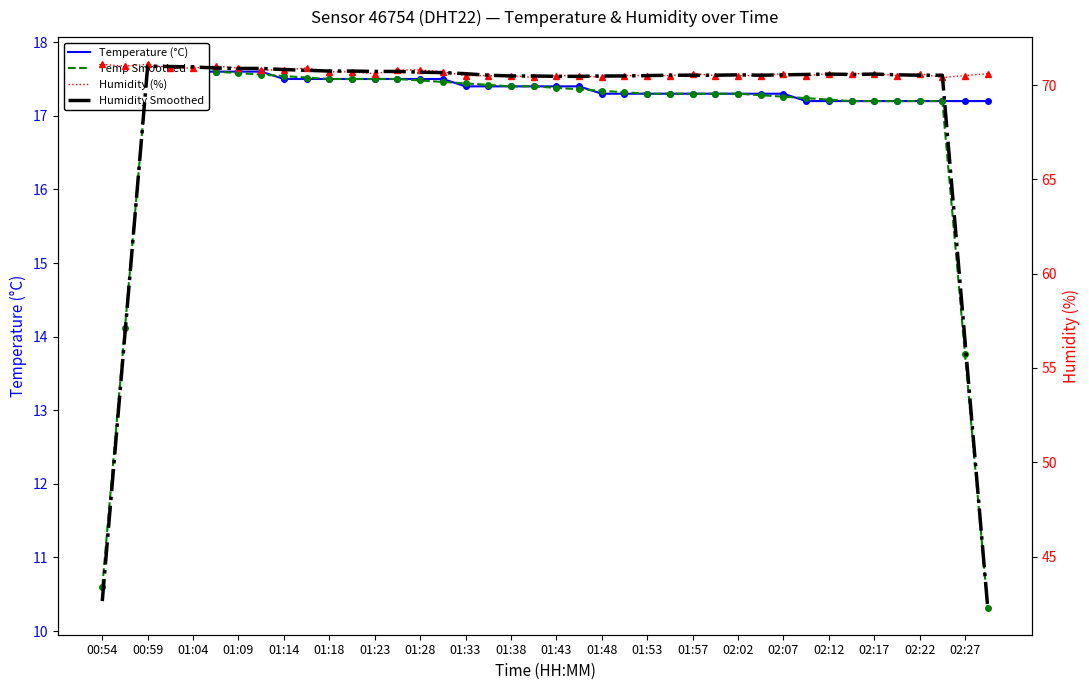

Reading right to left, list all the values displayed in this chart.

Temperature (°C): 17.2	17.2	17.2	17.2	17.2	17.2	17.2	17.2	17.2	17.3	17.3	17.3	17.3	17.3	17.3	17.3	17.3	17.3	17.4	17.4	17.4	17.4	17.4	17.4	17.5	17.5	17.5	17.5	17.5	17.5	17.5	17.5	17.6	17.6	17.6	17.6	17.6	17.7	17.6	17.7
Temp Smoothed: 10.3	13.8	17.2	17.2	17.2	17.2	17.2	17.2	17.2	17.3	17.3	17.3	17.3	17.3	17.3	17.3	17.3	17.3	17.4	17.4	17.4	17.4	17.4	17.4	17.5	17.5	17.5	17.5	17.5	17.5	17.5	17.5	17.6	17.6	17.6	17.6	17.6	17.6	14.1	10.6
Humidity (%): 70.6	70.5	70.4	70.6	70.5	70.6	70.6	70.6	70.5	70.6	70.5	70.5	70.5	70.6	70.5	70.5	70.5	70.4	70.5	70.5	70.4	70.5	70.5	70.5	70.7	70.8	70.8	70.6	70.7	70.7	70.9	70.8	70.8	70.9	71.0	70.9	70.9	71.1	71.0	71.1
Humidity Smoothed: 42.3	56.4	70.5	70.5	70.5	70.6	70.6	70.6	70.6	70.5	70.5	70.5	70.5	70.5	70.5	70.5	70.5	70.5	70.5	70.5	70.5	70.5	70.5	70.6	70.7	70.7	70.7	70.7	70.7	70.7	70.8	70.8	70.9	70.9	70.9	71.0	71.0	71.0	56.8	42.6